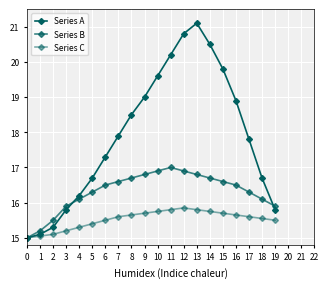

At how many categories does at least one series exceed 16?

15